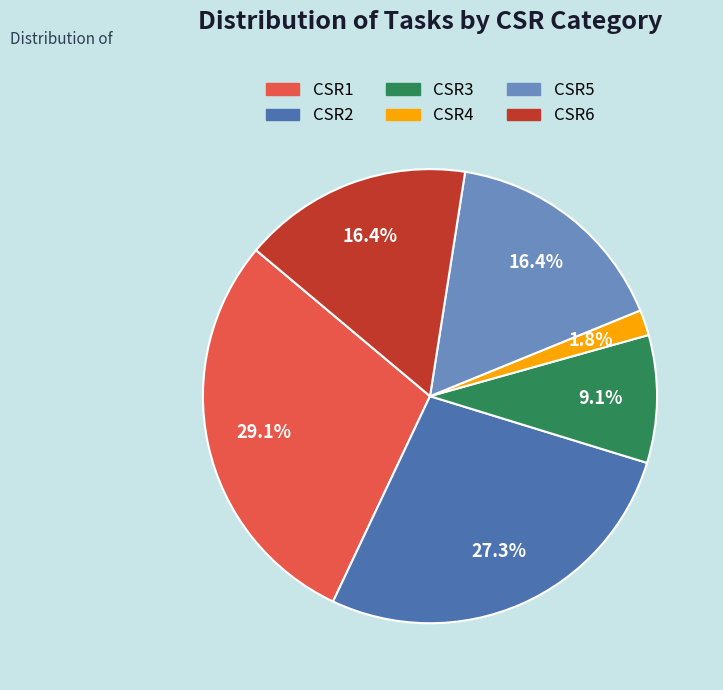

What percentage do CSR4 and CSR6 together represent?

18.2%